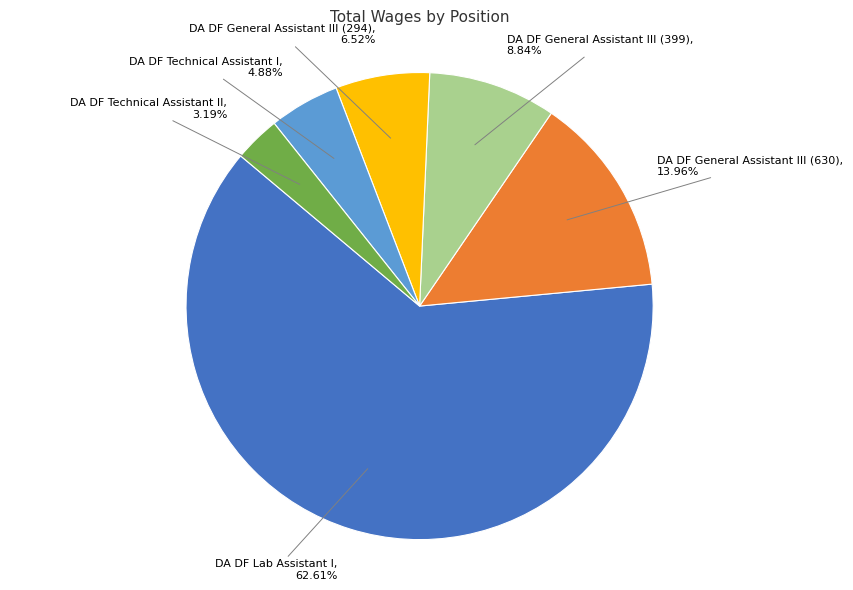

Which slice is the largest?

DA DF Lab Assistant I, 62.61%